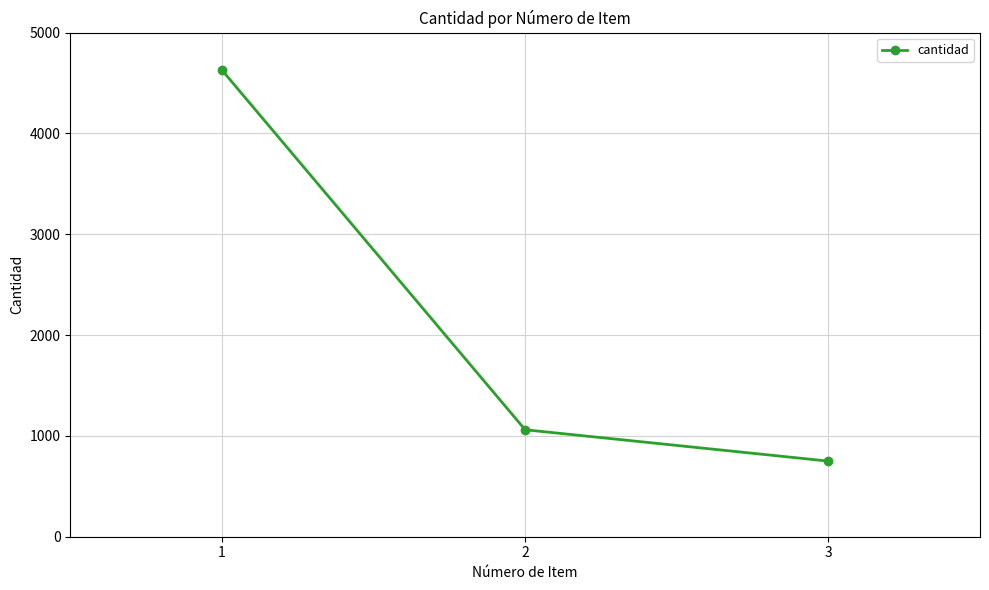

What is the difference between the maximum and minimum values?

3879